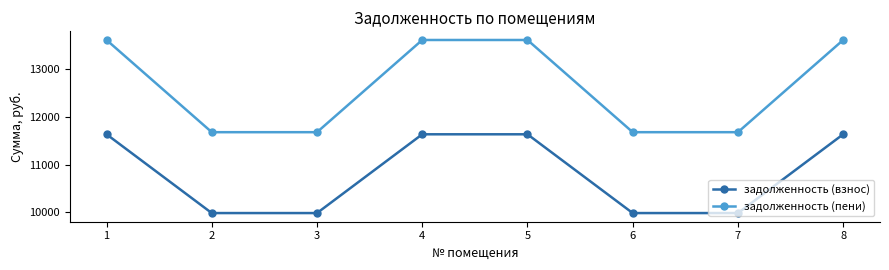

Reading right to left, extract all data points from this chart.

задолженность (взнос): 8=11636.7	7=9980.0	6=9980.0	5=11636.7	4=11636.7	3=9980.0	2=9980.0	1=11636.7
задолженность (пени): 8=13620.0	7=11681.0	6=11681.0	5=13620.0	4=13620.0	3=11681.0	2=11681.0	1=13620.0